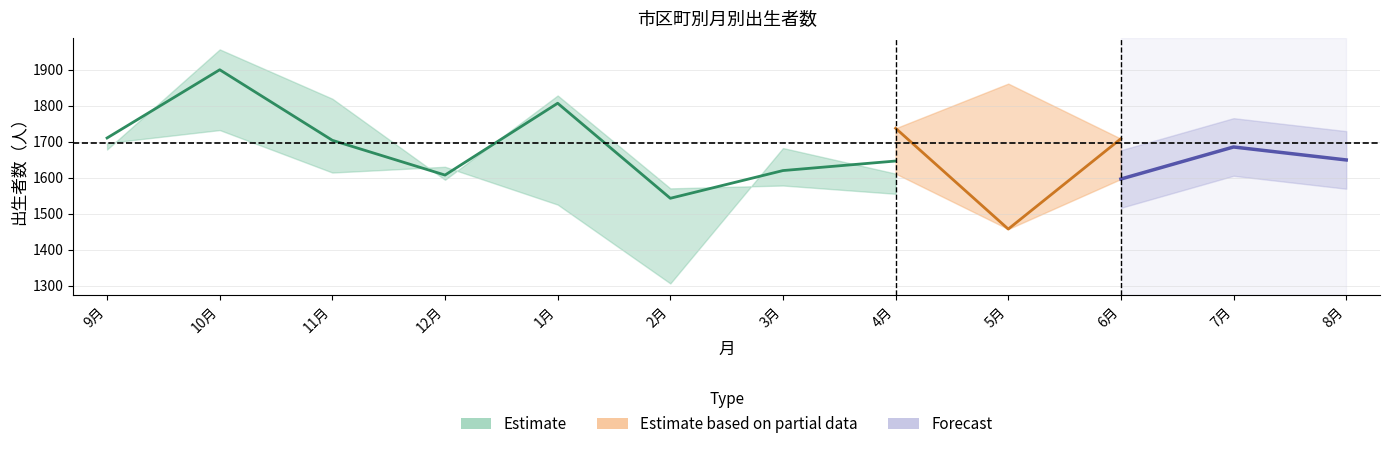

What is the sum of all 県総数 30.9～31.8 values?

20613